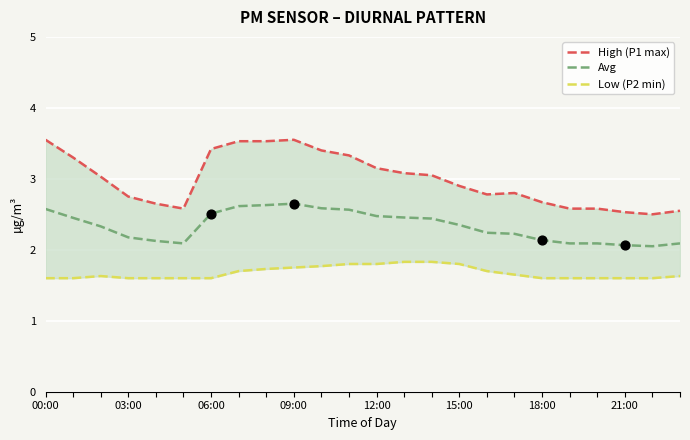

Which series has the largest total across all categories?

High (P1 max)